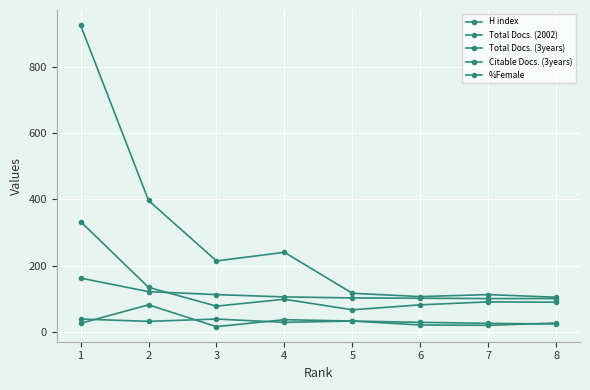

How many categories are shown in the chart?

8